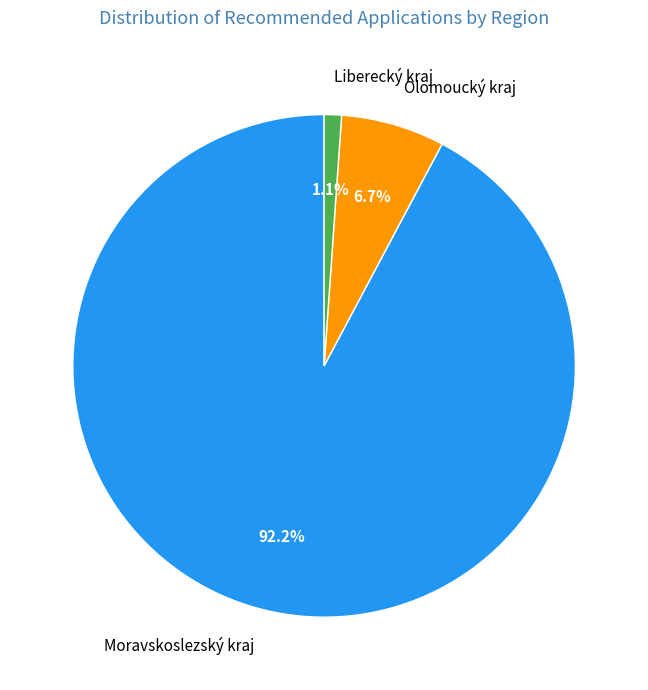

To the nearest percent, what percentage of the pie is Liberecký kraj?

1%